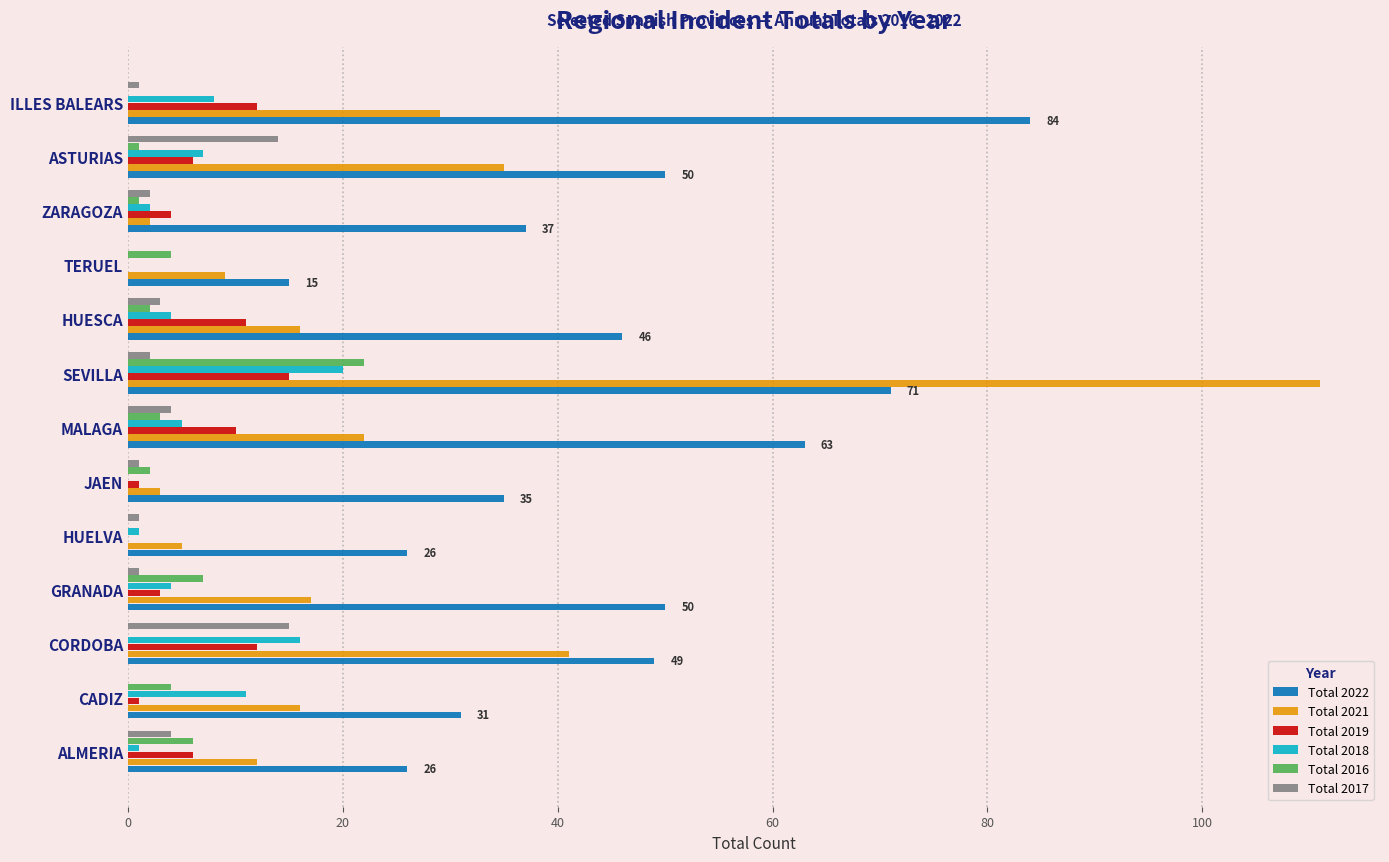

What is the sum of all Total 2022 values?

583